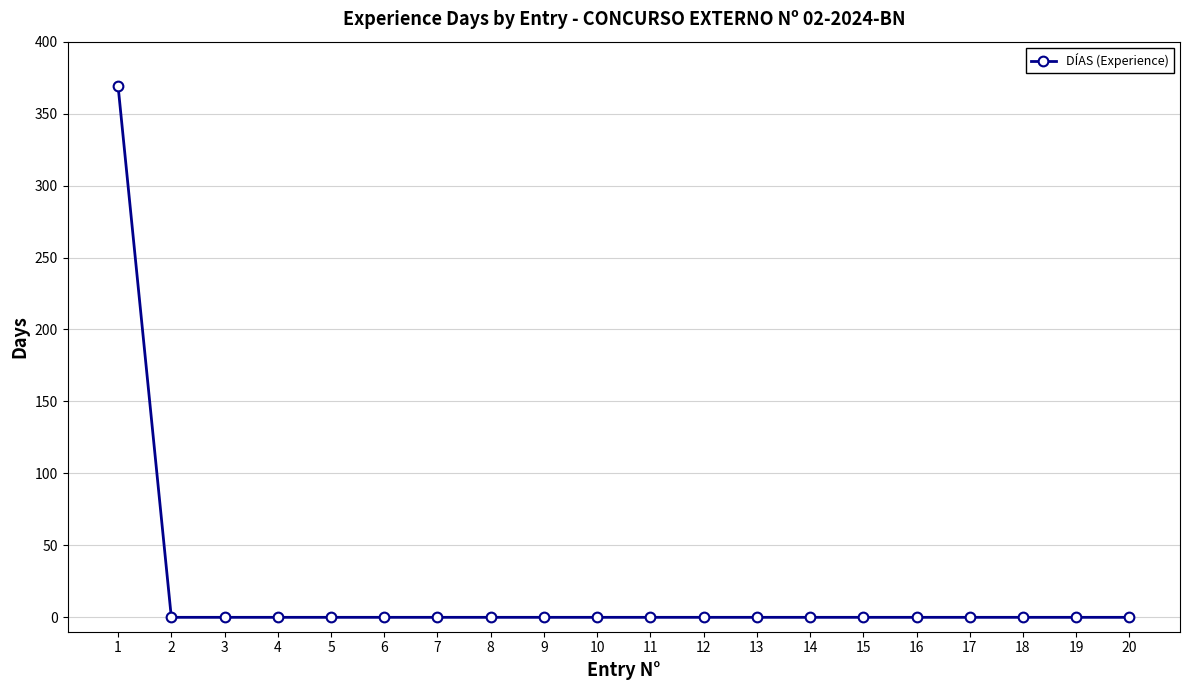

How many data points does each series have?

20